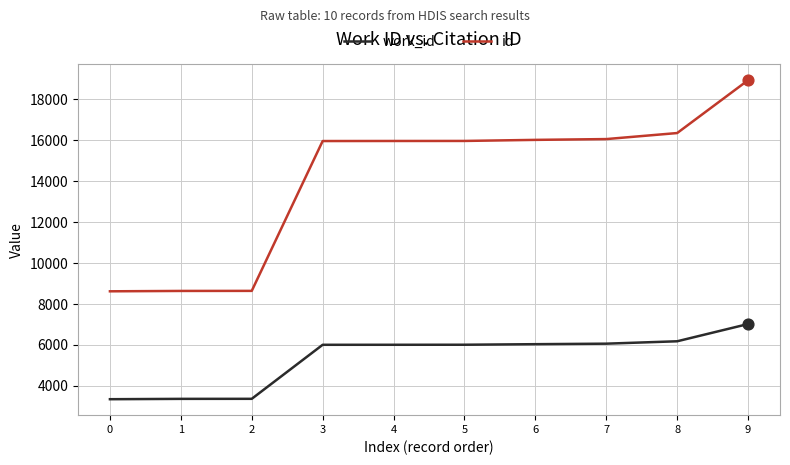

Which series has the largest range (max minus min)?

id